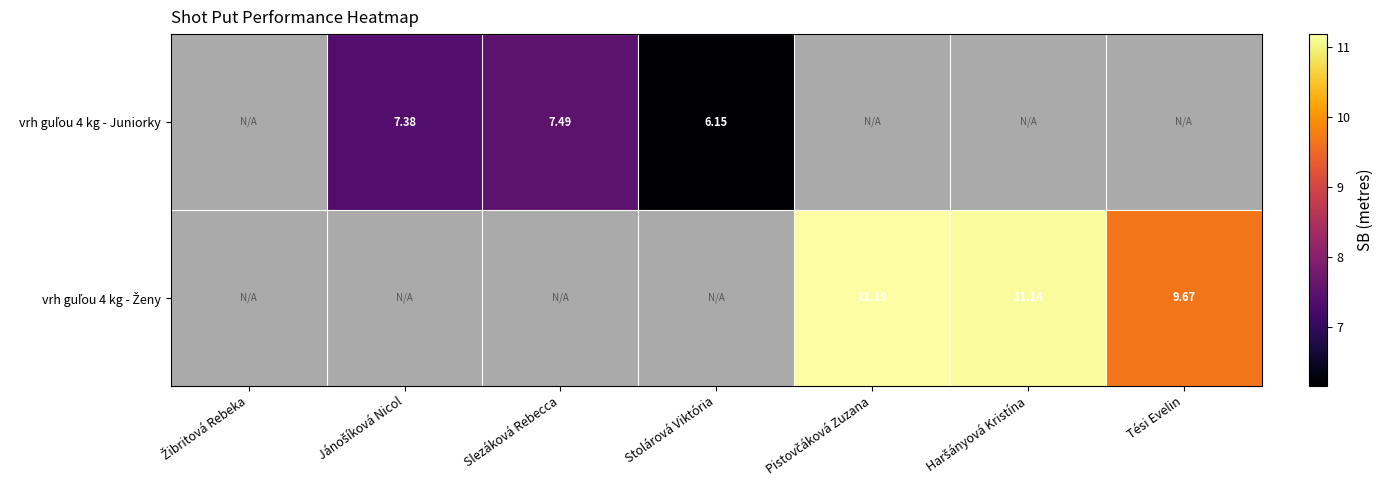

What is the approximate value of vrh guľou 4 kg - Juniorky at Stolárová Viktória?

6.2